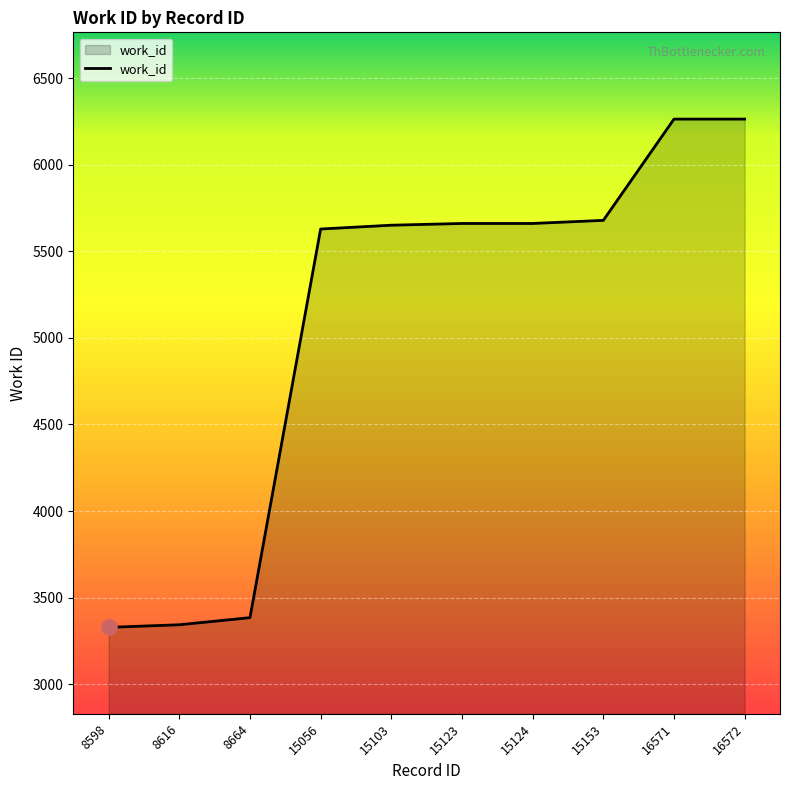

Approximately how many times larger is the value at 15123 compared to 16572?

0.9